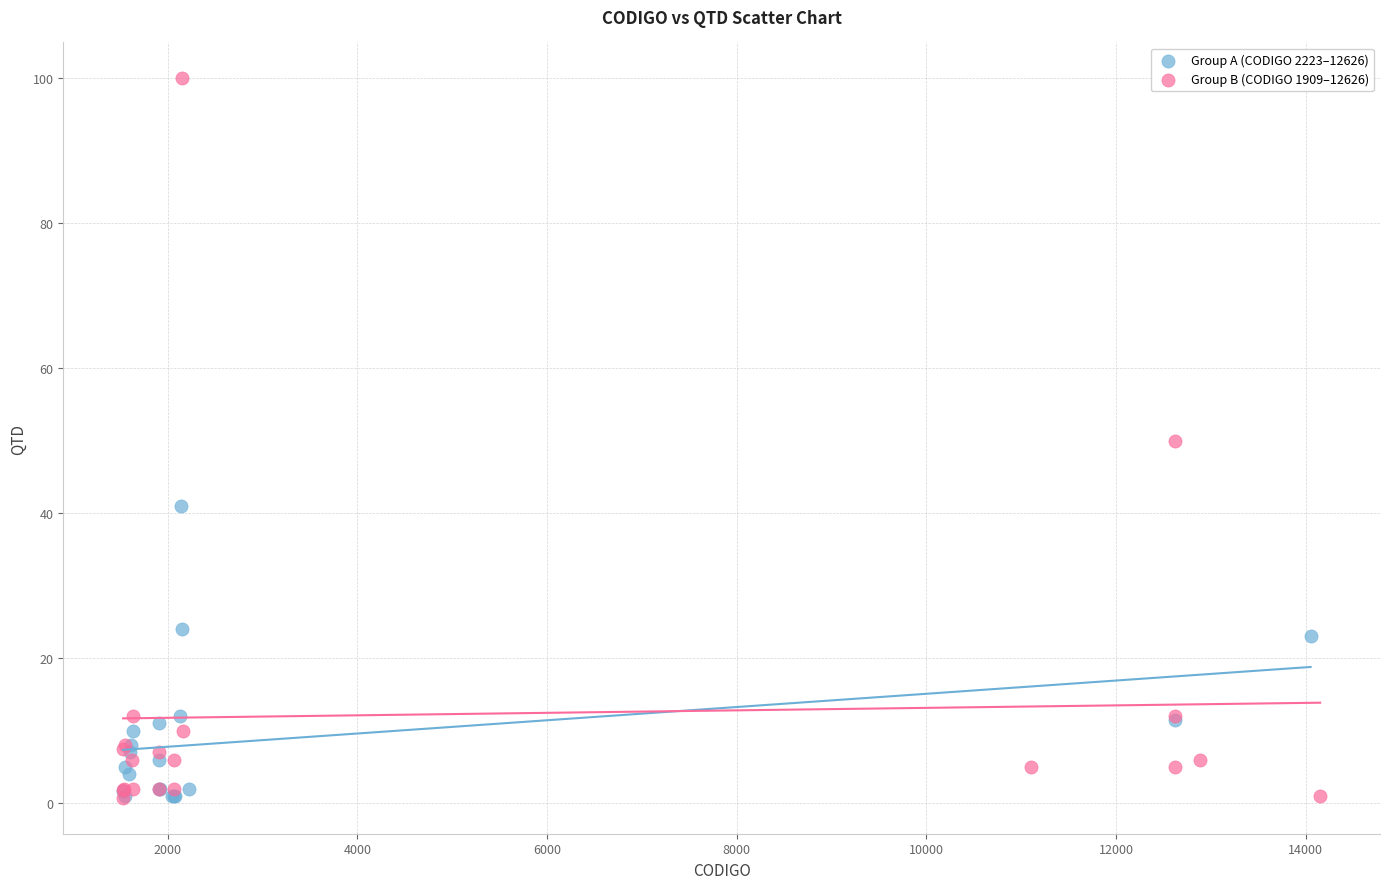

Which series contains the highest Y value?

Group B (CODIGO 1909–12626)